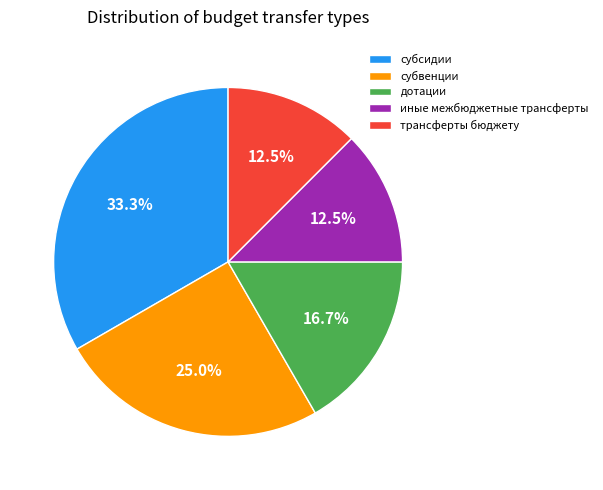

Which has a higher value, дотации or субсидии?

субсидии